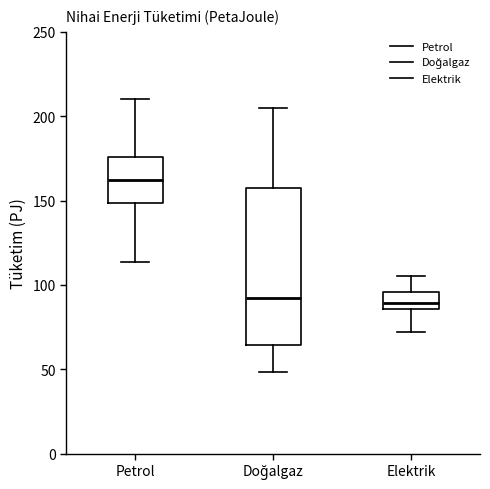

Reading left to right, transcribe this box plot: for each box, give where its median line is, the range the box spans, and where its two whiskers end, as read against the y-axis. The values are not printed on the chart, so give them approximately, as read against the axis.

Petrol: median 160, box 150 to 175, whiskers 115 to 210
Doğalgaz: median 90, box 65 to 155, whiskers 50 to 205
Elektrik: median 90, box 85 to 95, whiskers 70 to 105